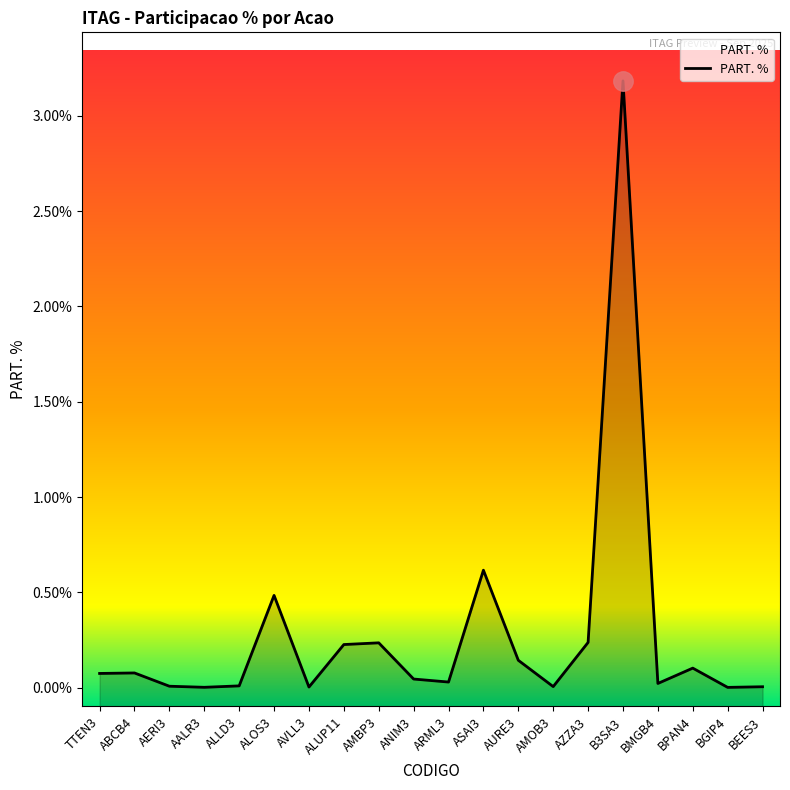

Rank the categories by value from lowest to highest.

BGIP4, AALR3, AVLL3, BEES3, AMOB3, AERI3, ALLD3, BMGB4, ARML3, ANIM3, TTEN3, ABCB4, BPAN4, AURE3, ALUP11, AMBP3, AZZA3, ALOS3, ASAI3, B3SA3